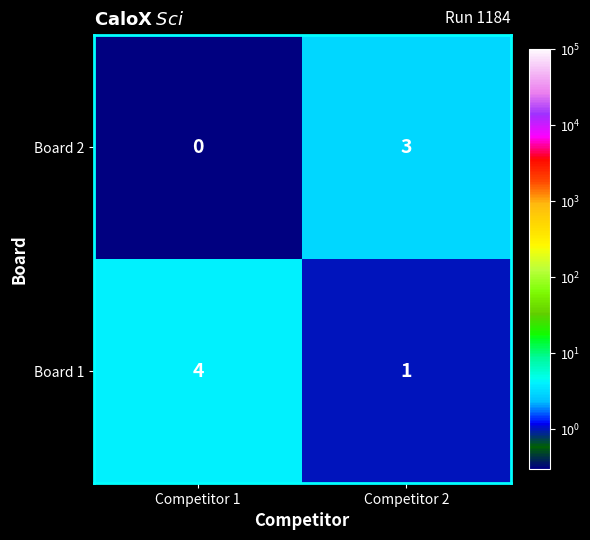

The Board 2 series shows 5 at Competitor 2. True or false?

False